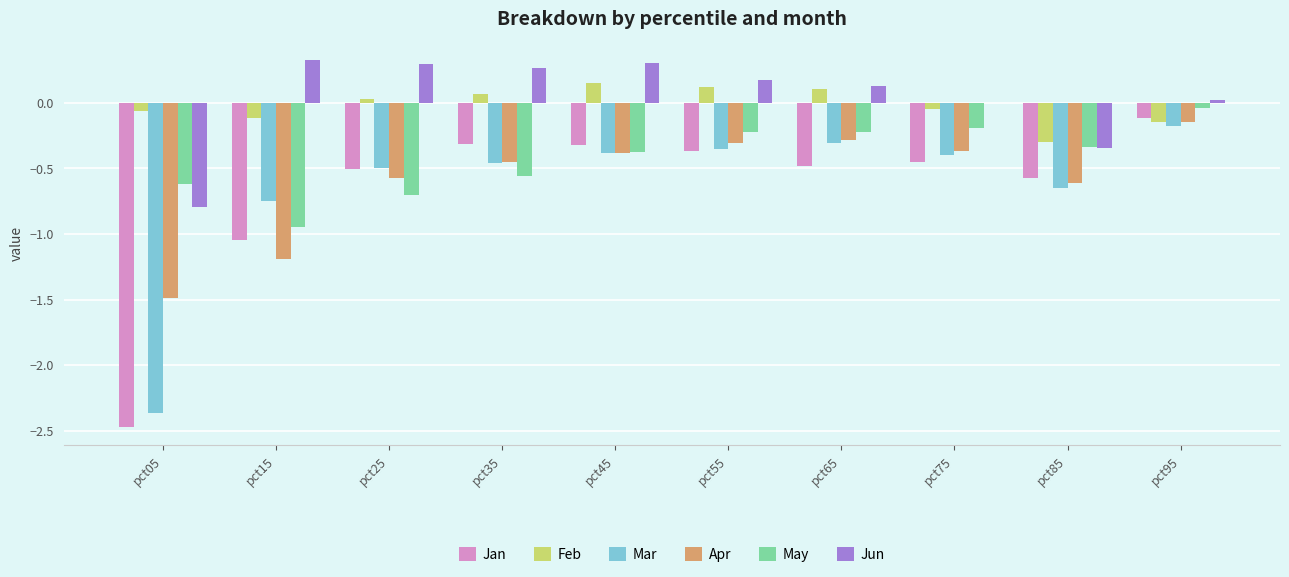

The value of Jun at pct55 is 0.2. True or false?

True